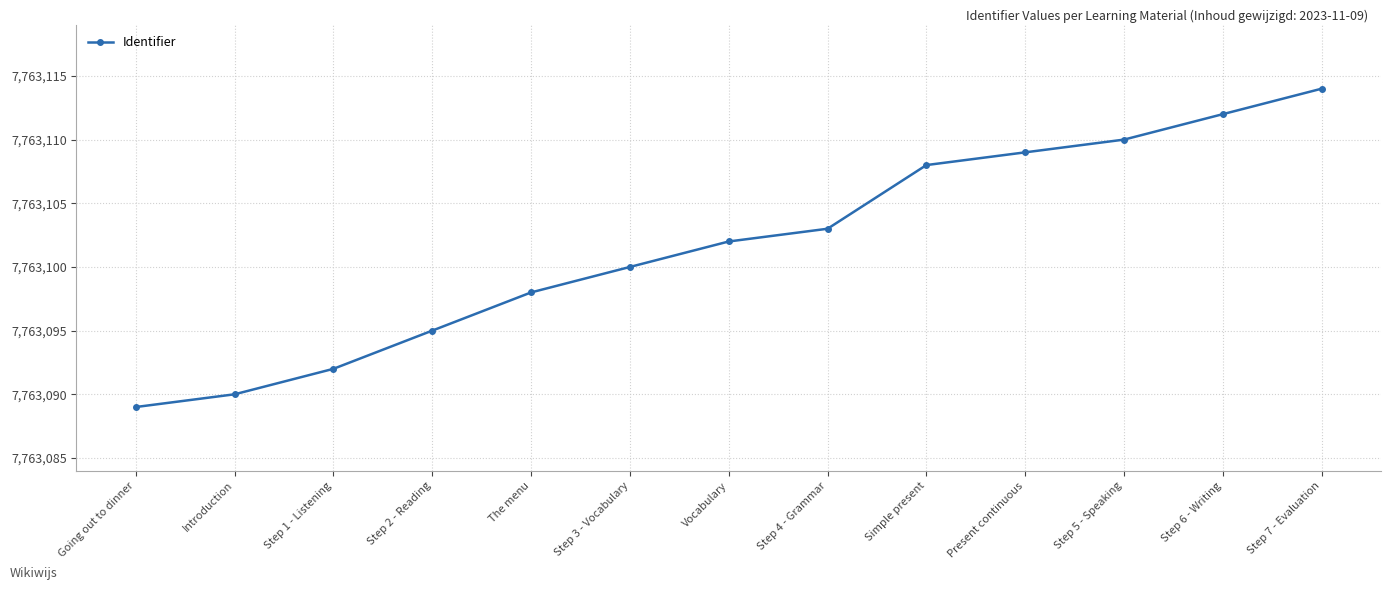

List the labels in order of value, smallest first.

Going out to dinner, Introduction, Step 1 - Listening, Step 2 - Reading, The menu, Step 3 - Vocabulary, Vocabulary, Step 4 - Grammar, Simple present, Present continuous, Step 5 - Speaking, Step 6 - Writing, Step 7 - Evaluation